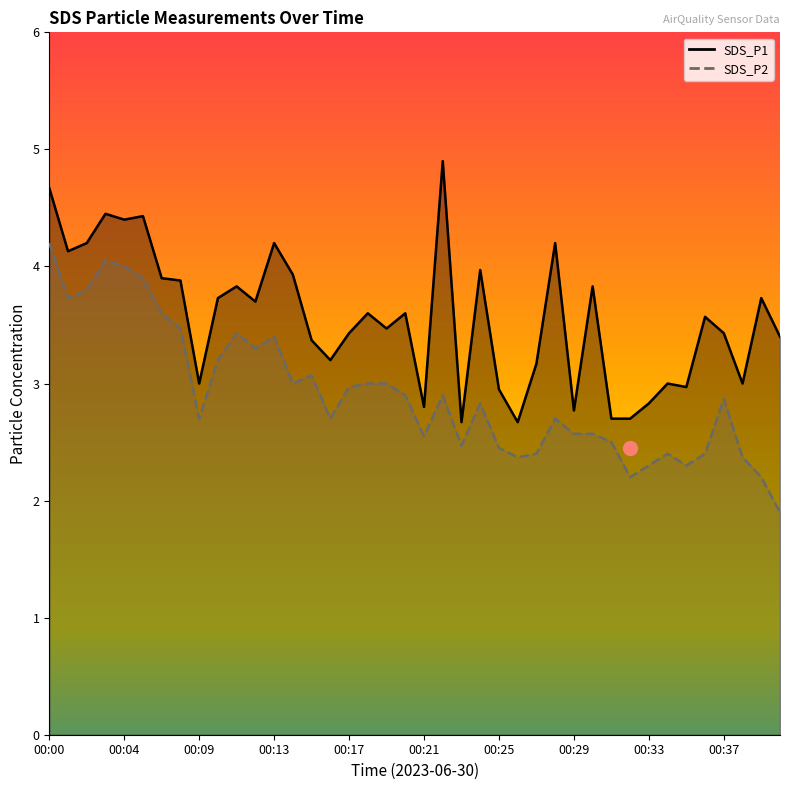

True or false: SDS_P1 has more than 2 points higher than both neighbors.

True